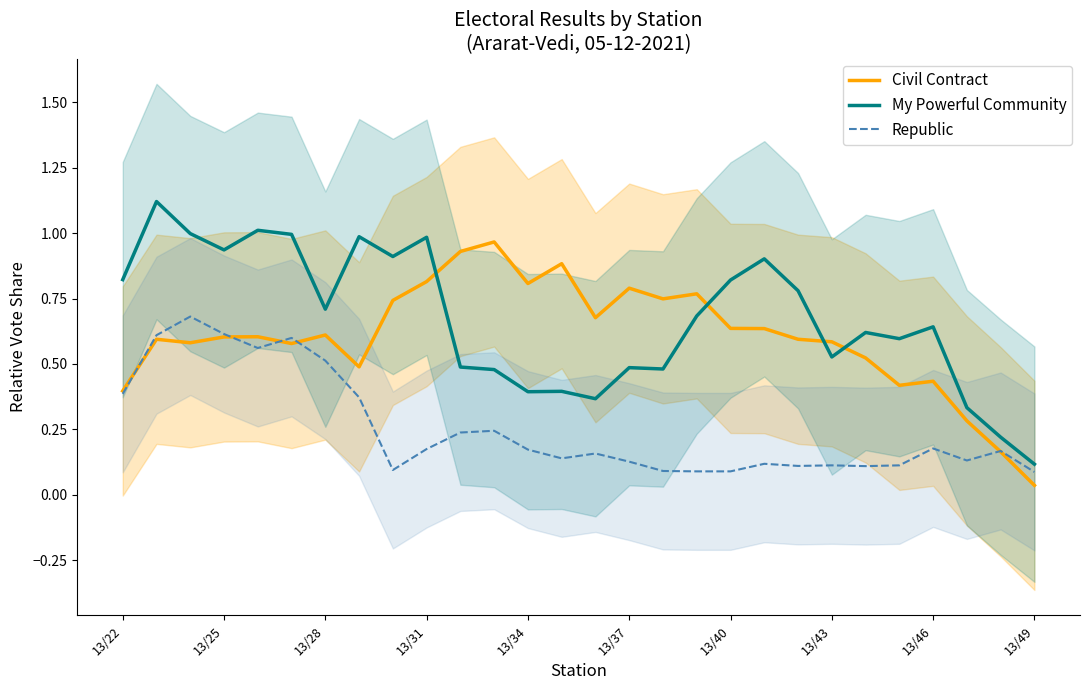

At which label is Civil Contract closest to 0?

13/49